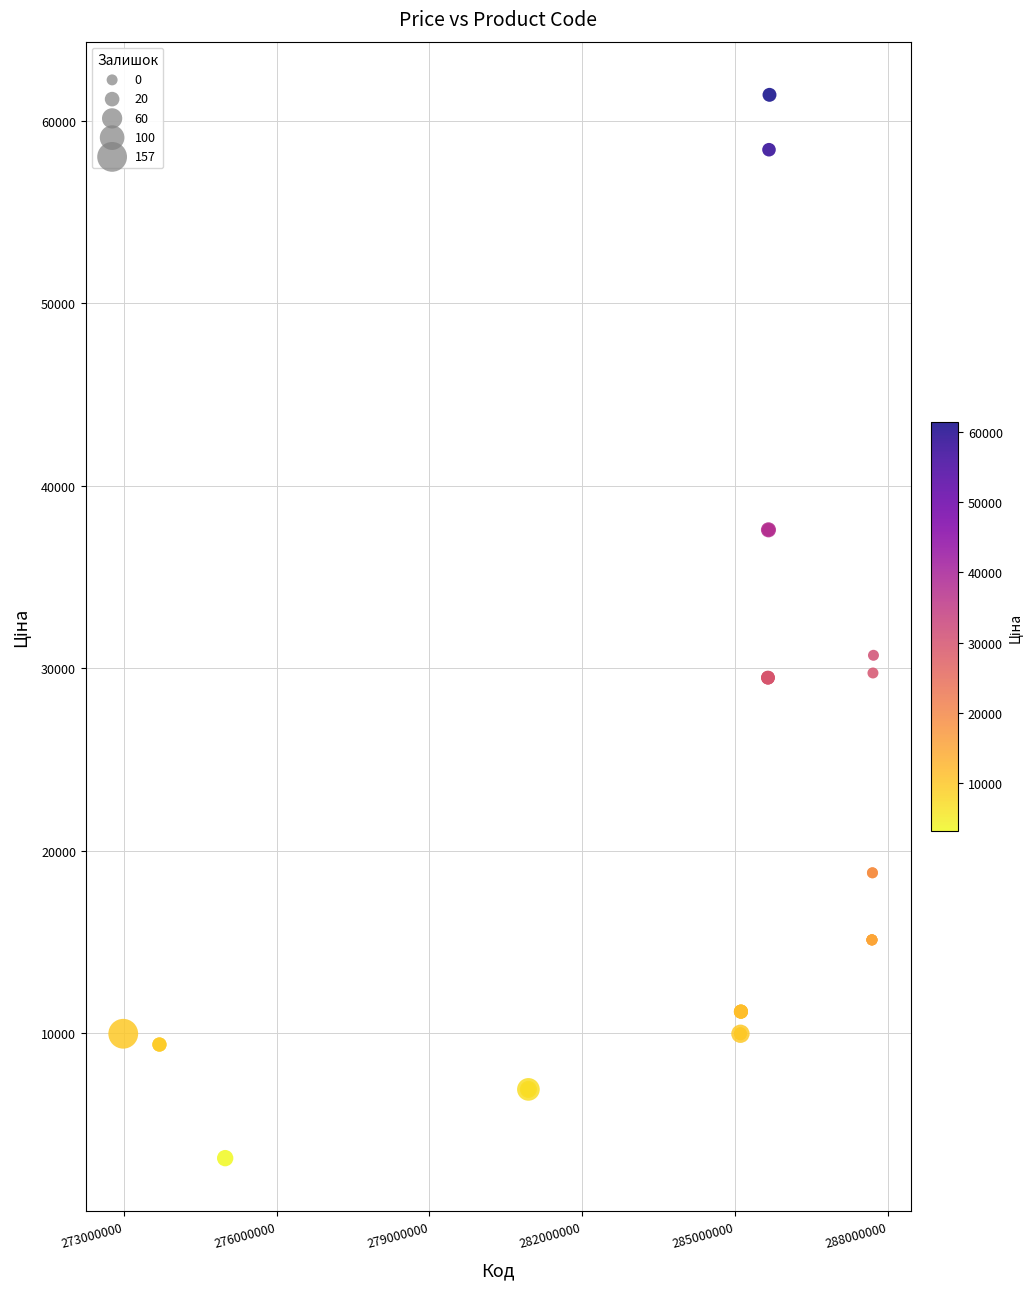

What Y value in the scatter plot is closest to 32296?

30717.1